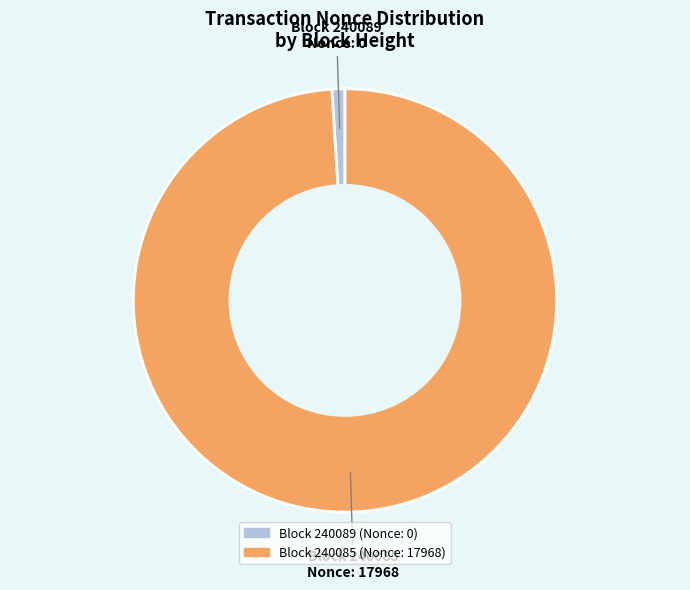

Is there any slice that represents more than half of the pie?

Yes